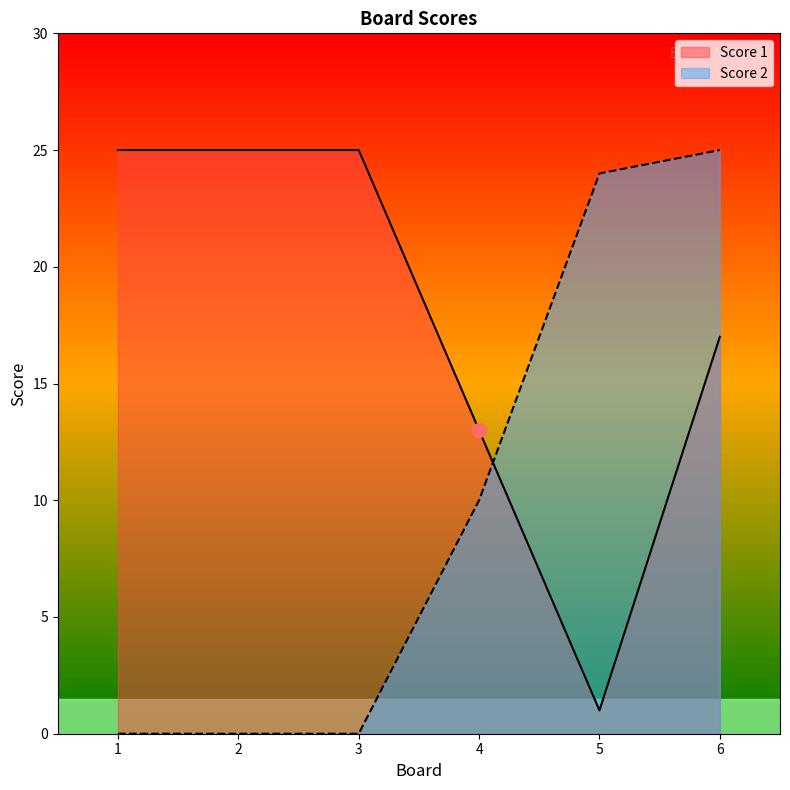

Is the value of Score 1 at 6 greater than the value of Score 2 at 2?

Yes